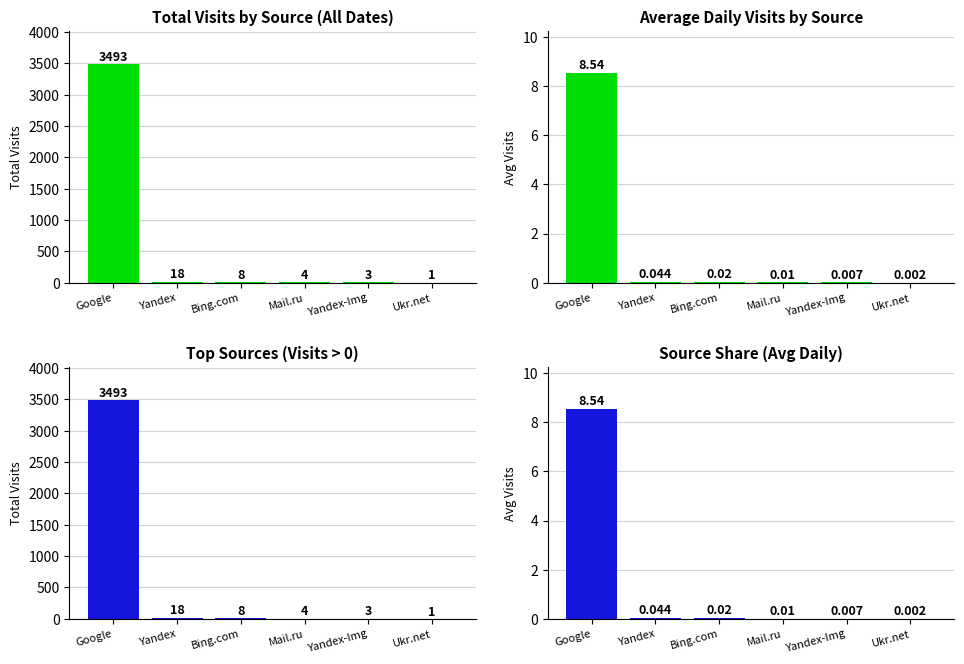

Which has a higher value, Yandex or Mail.ru?

Yandex